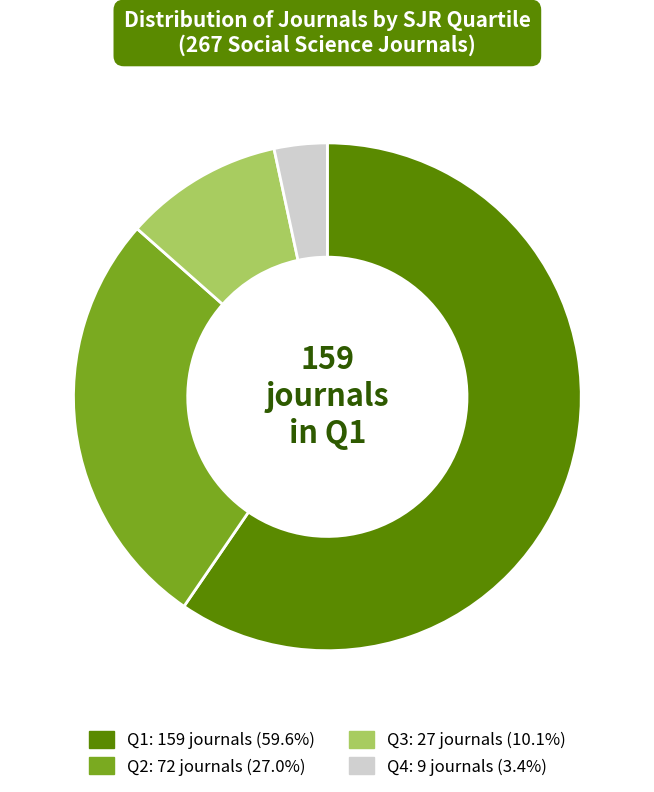

Do Q2 and Q3 together represent more than half of the pie?

No